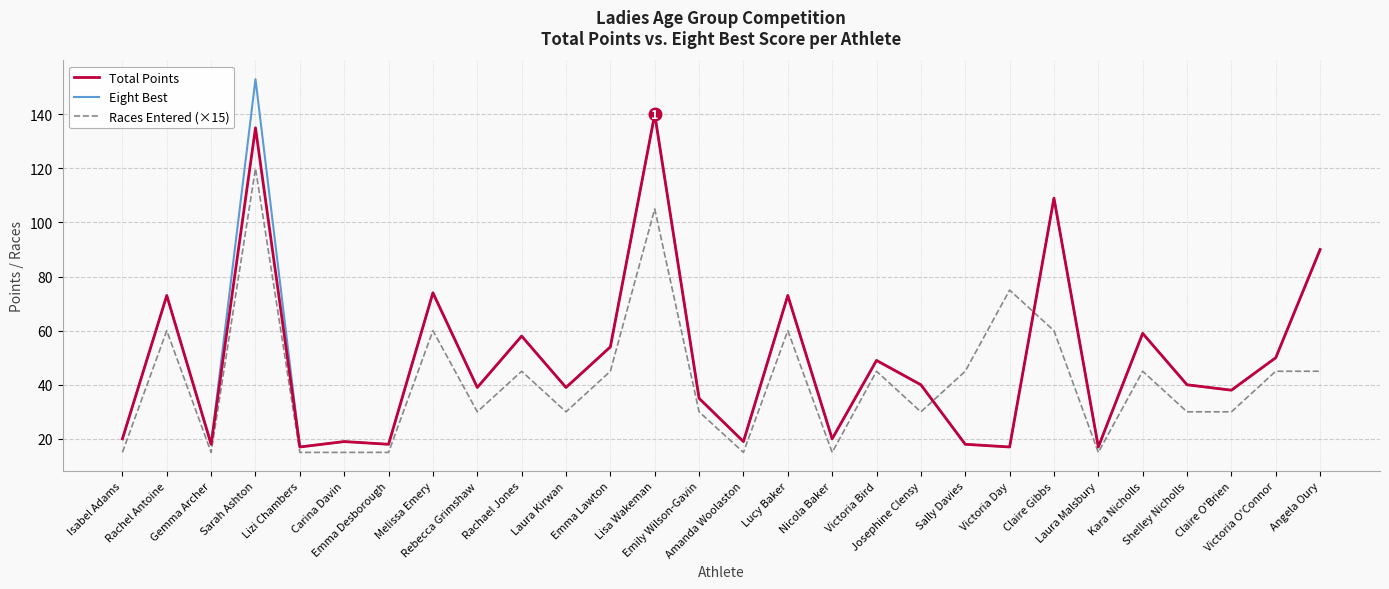

What position from the right is Melissa Emery?

21